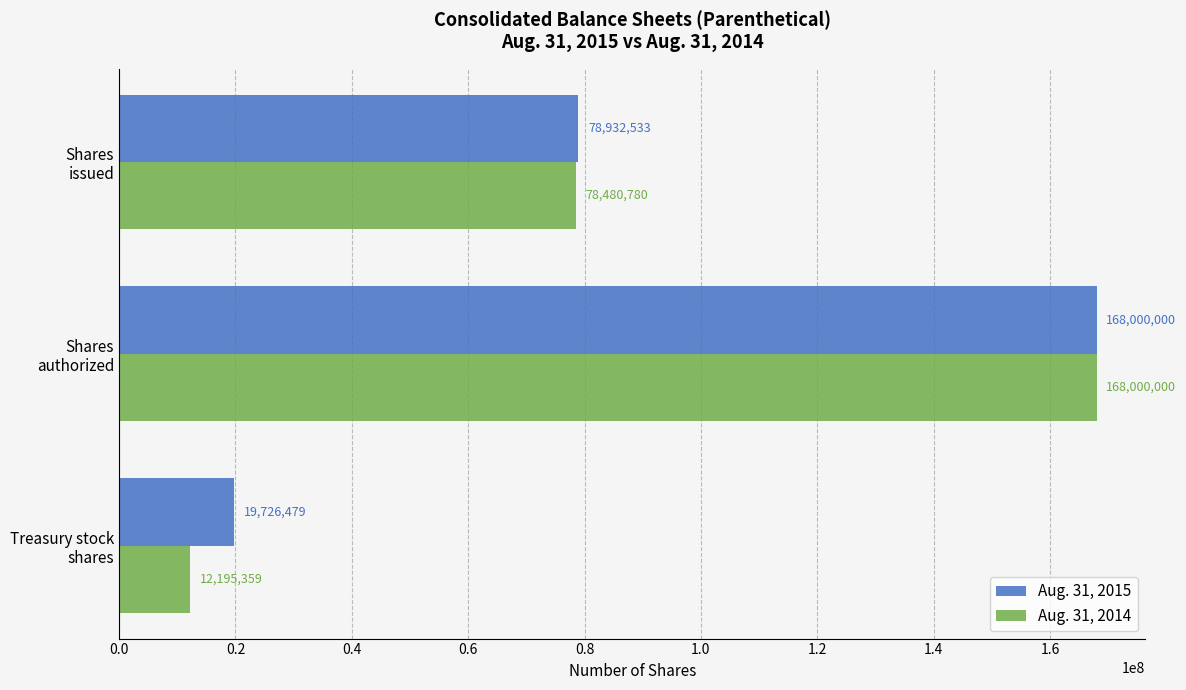

What is the average value of the Aug. 31, 2014 series?

86225380